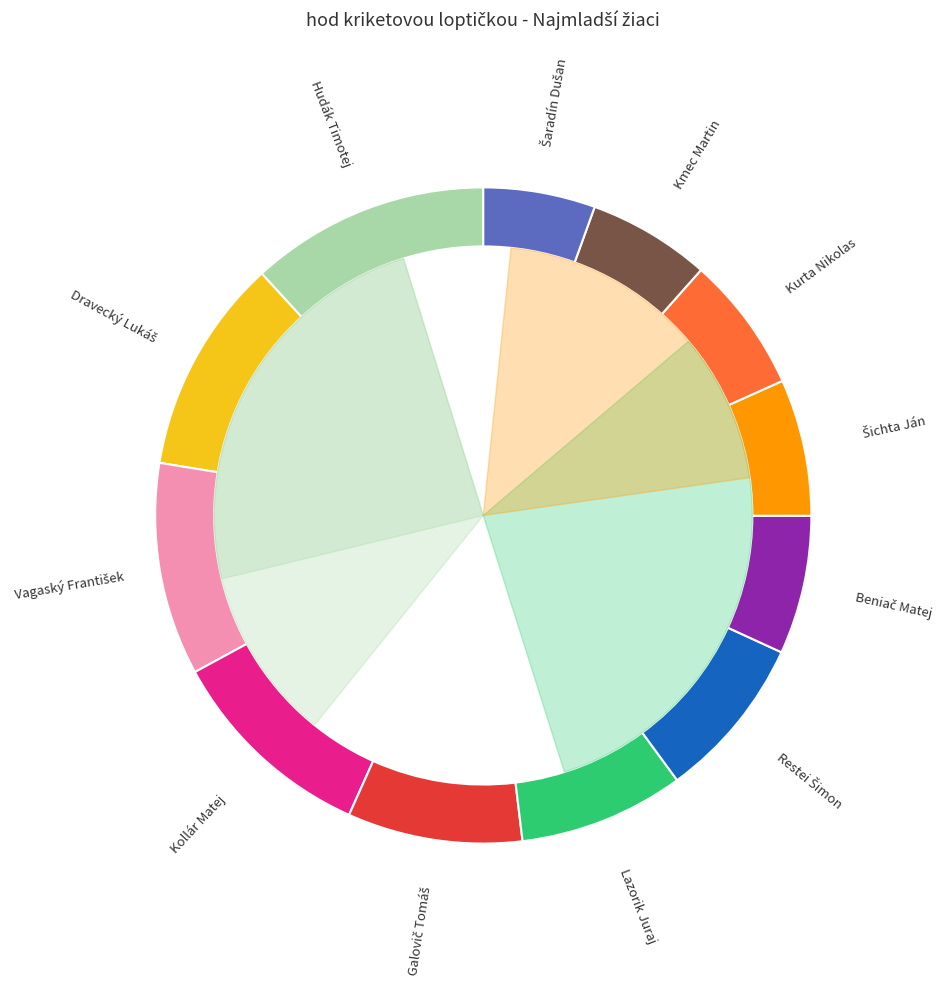

Count the number of slices in the pie.

12